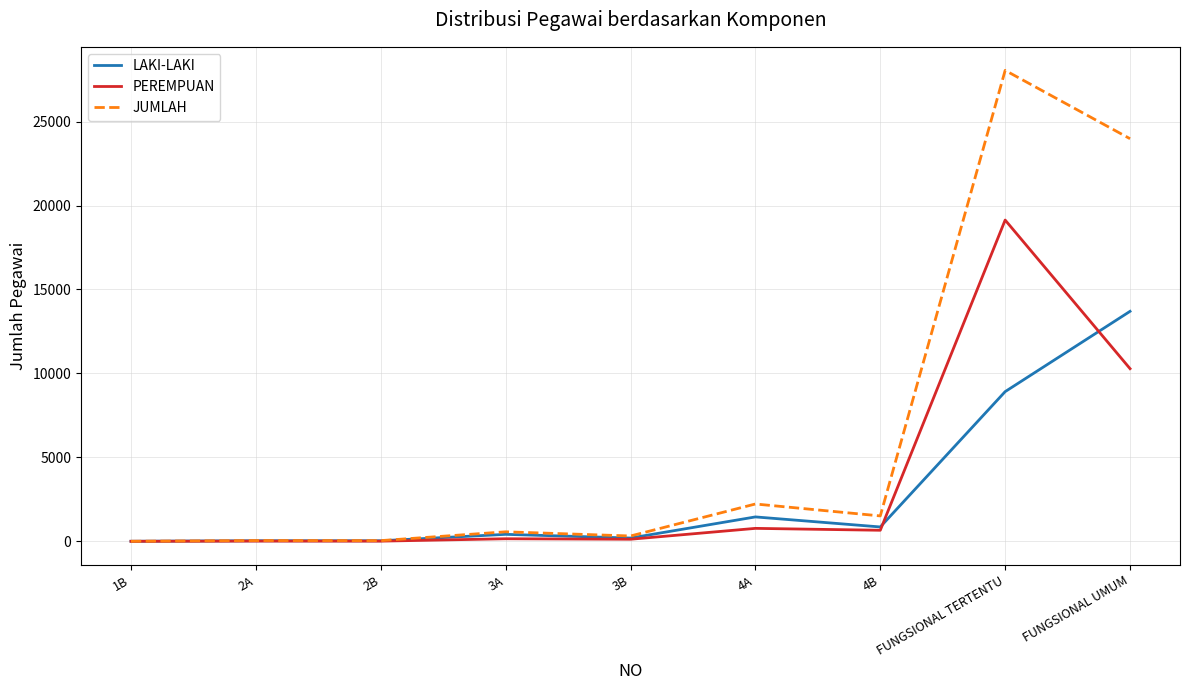

At which category does the chart reach its peak across all series?

FUNGSIONAL TERTENTU